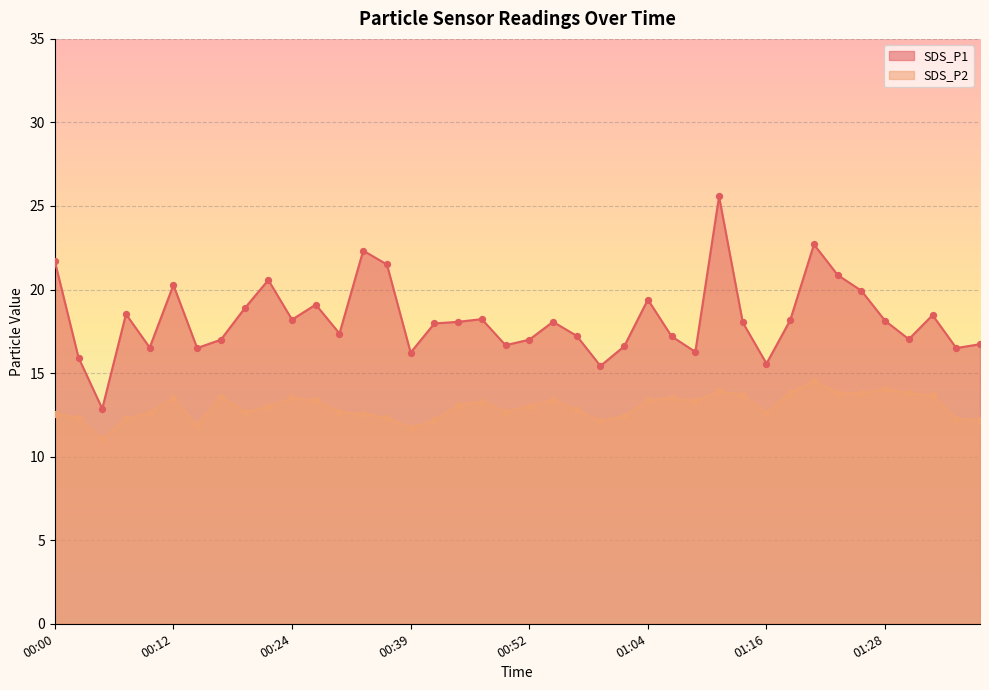

Which series contains the highest Y value?

SDS_P1